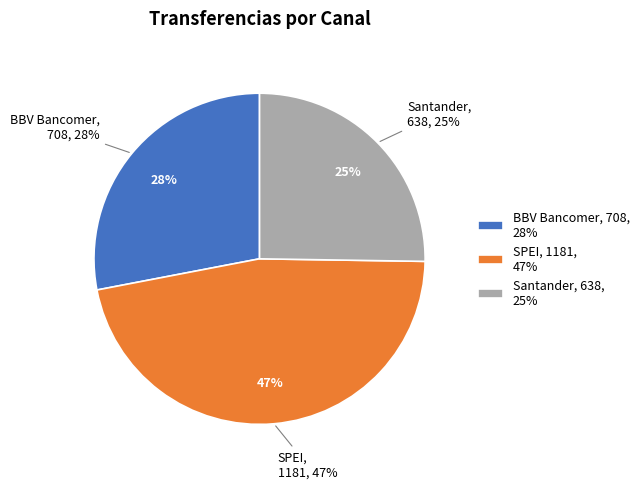

What is the change in value from BBV Bancomer to SPEI?

+473